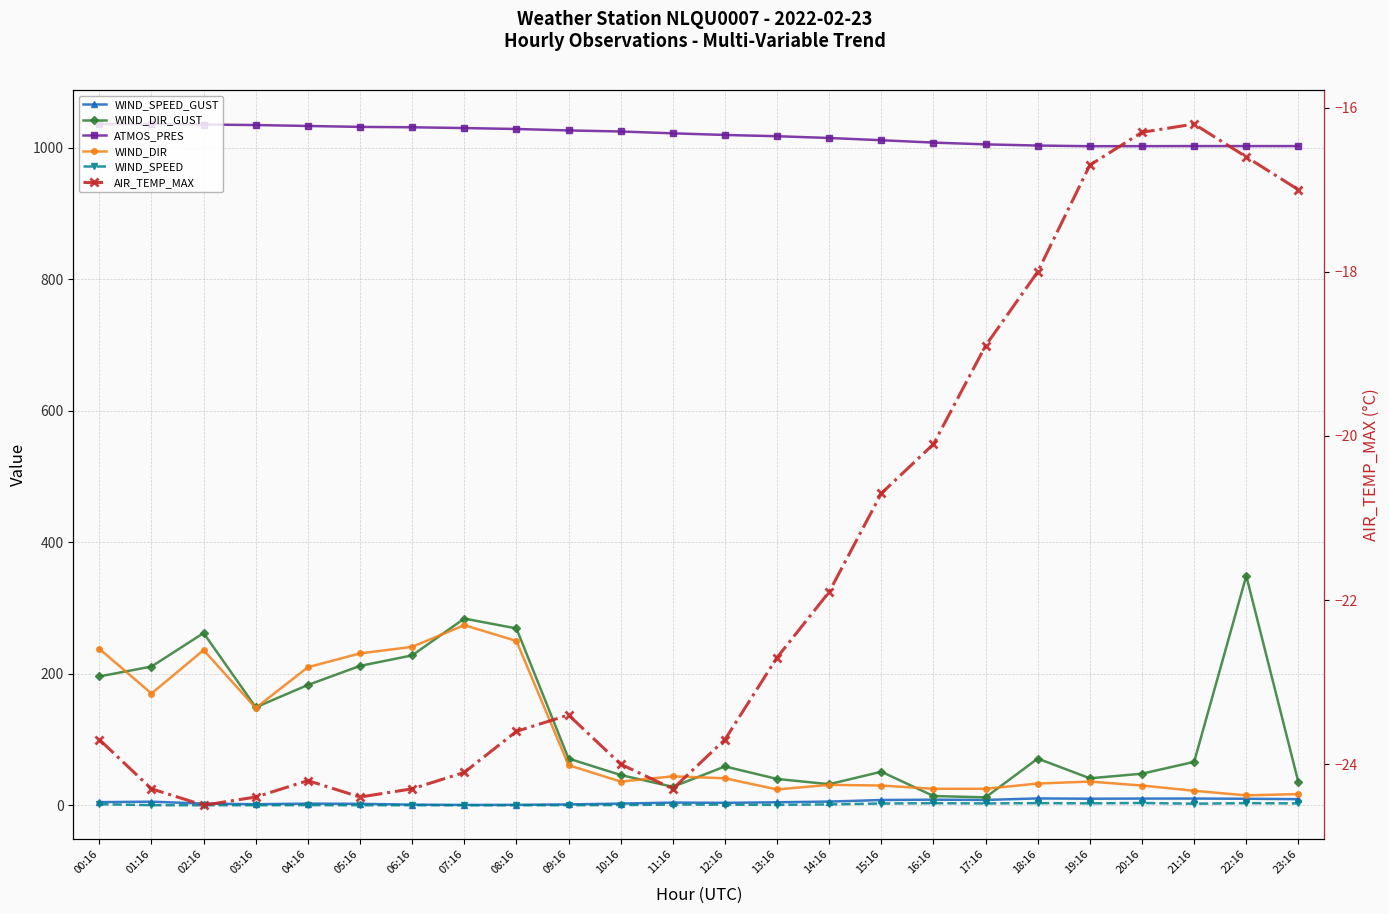

What is the label of the 4th point from the left?

03:16